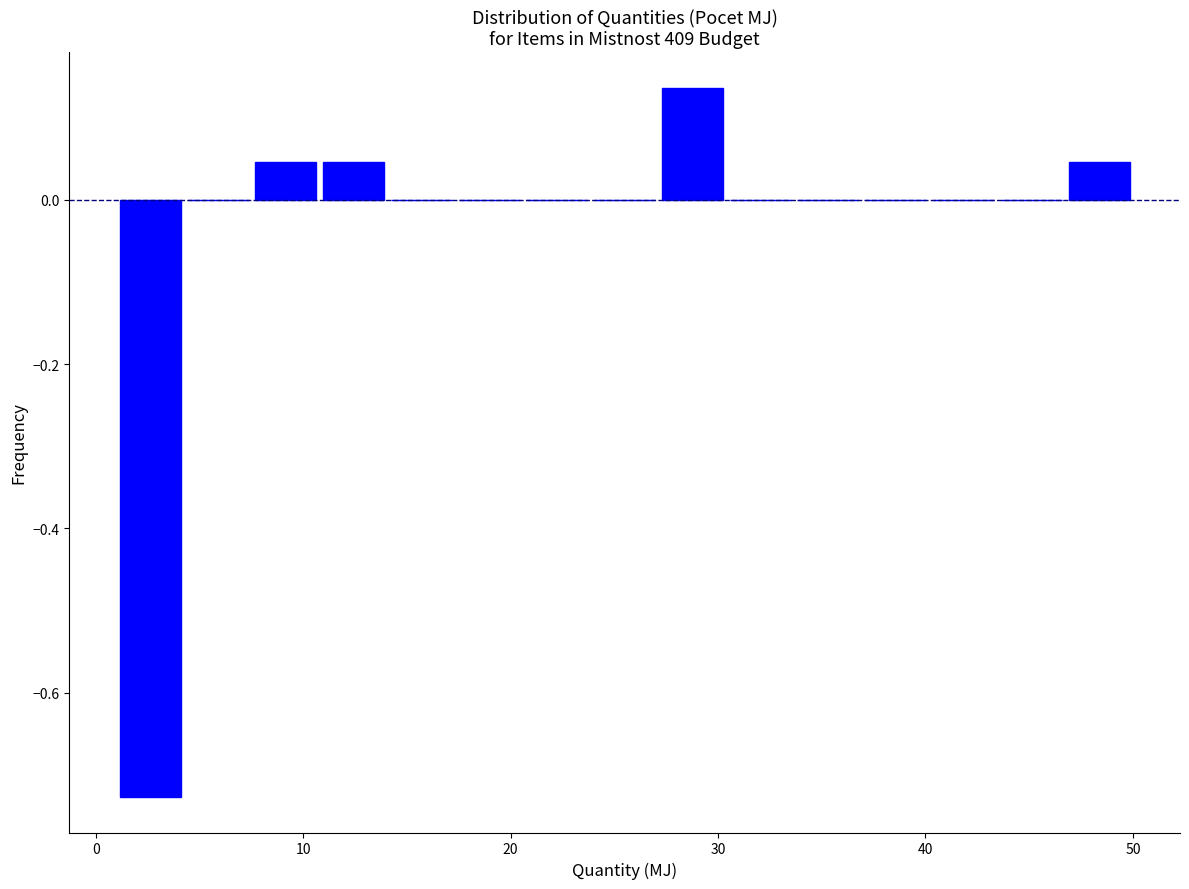

Read against the x-axis, roughly where is the centre of the tallest bar?

29